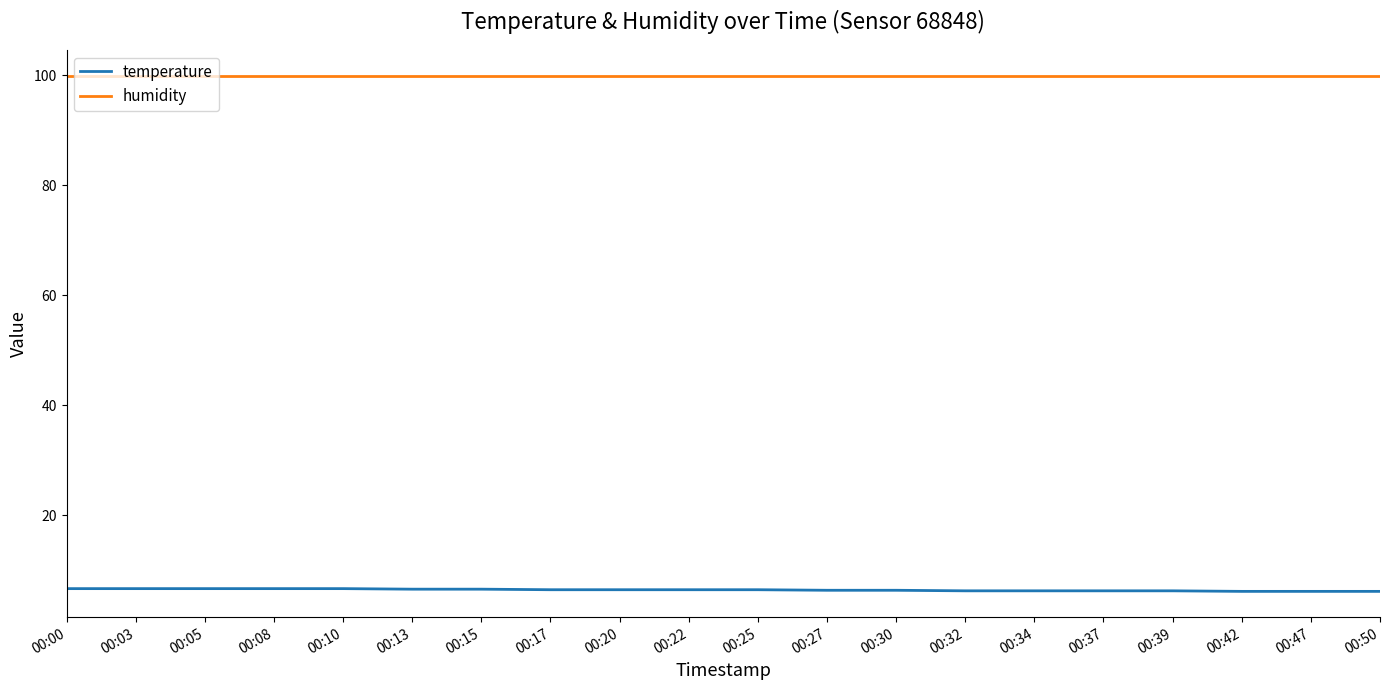

What is the spread (max minus min) of values at 00:00?

93.2